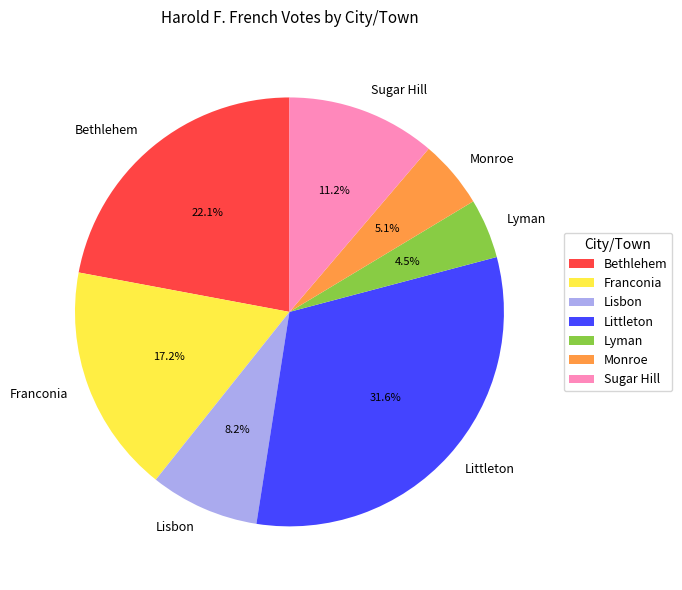

Does Littleton account for over 50% of the chart?

No